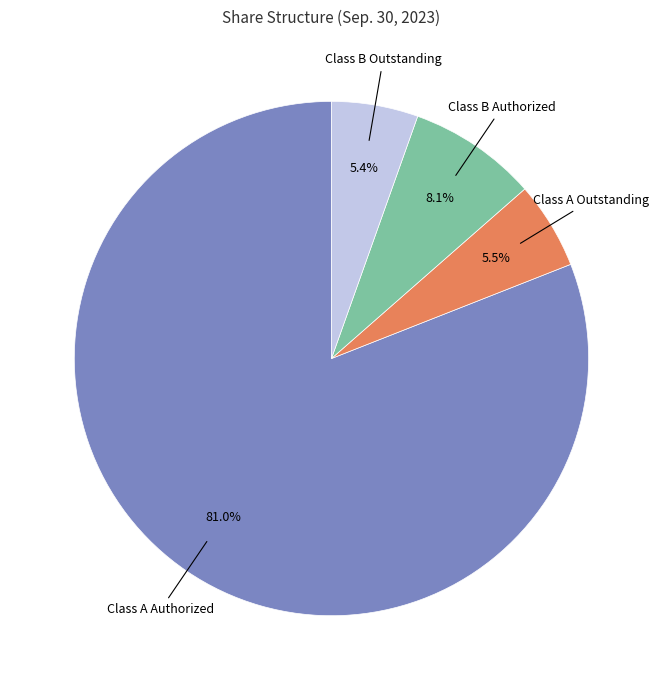

Does any single category account for the majority?

Yes